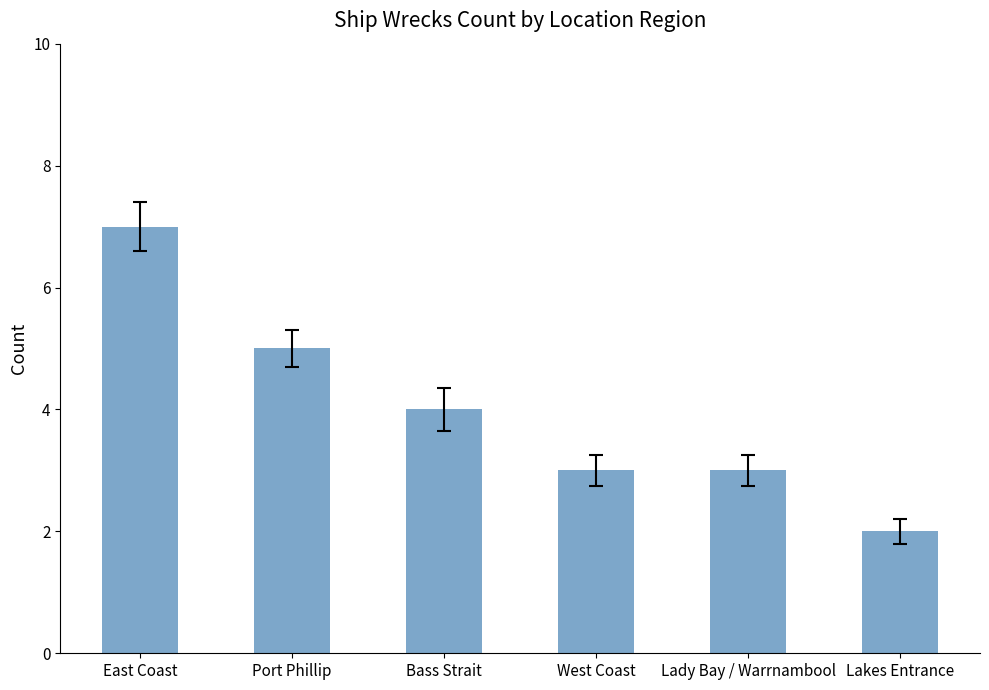

Reading left to right, what are all the values shown in this chart?

7	5	4	3	3	2